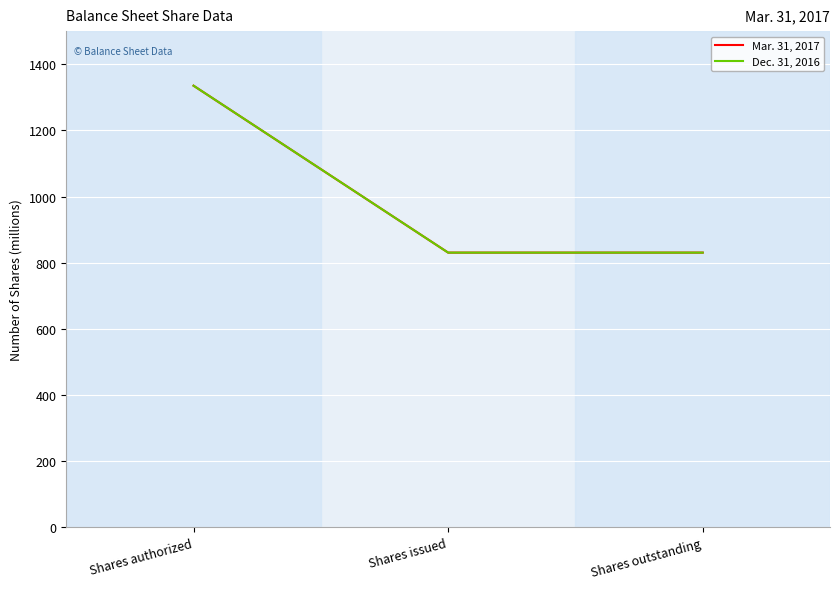

Does the chart display data point markers on the line(s)?

No